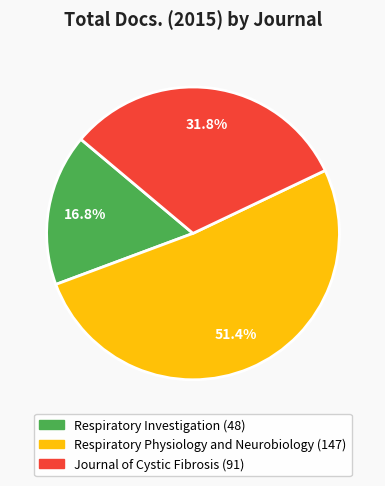

The Respiratory Investigation slice represents 17% of the pie. True or false?

True